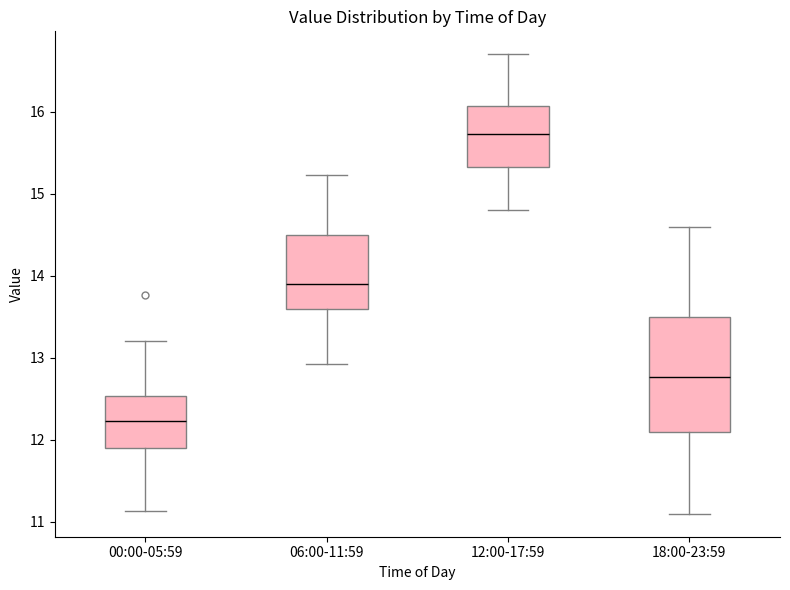

Reading left to right, transcribe this box plot: for each box, give where its median line is, the range the box spans, and where its two whiskers end, as read against the y-axis. The values are not printed on the chart, so give them approximately, as read against the axis.

00:00-05:59: median 12.2, box 11.9 to 12.5, whiskers 11.1 to 13.2
06:00-11:59: median 13.9, box 13.6 to 14.5, whiskers 12.9 to 15.2
12:00-17:59: median 15.7, box 15.3 to 16.1, whiskers 14.8 to 16.7
18:00-23:59: median 12.8, box 12.1 to 13.5, whiskers 11.1 to 14.6